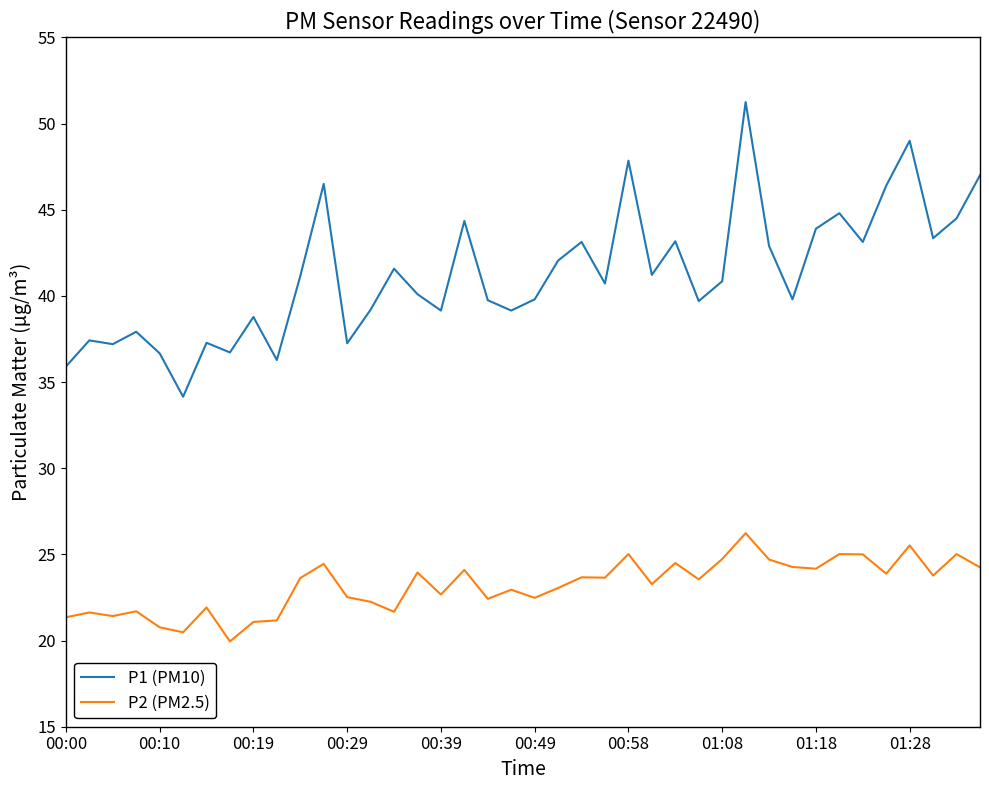

True or false: P2 (PM2.5) and P1 (PM10) cross at least once.

False